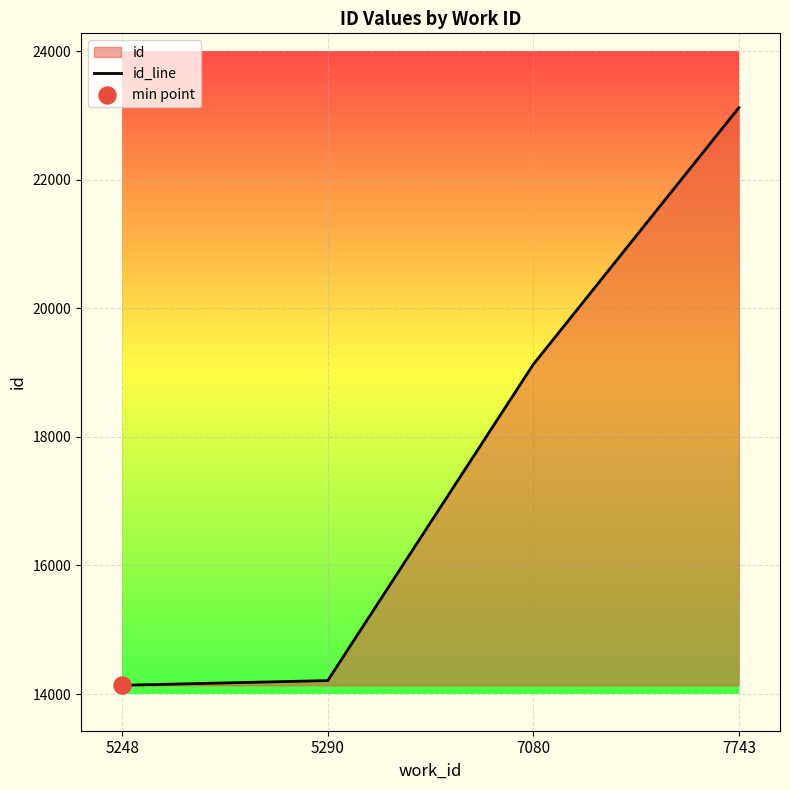

What is the change in value from 5248 to 7080?

+4991